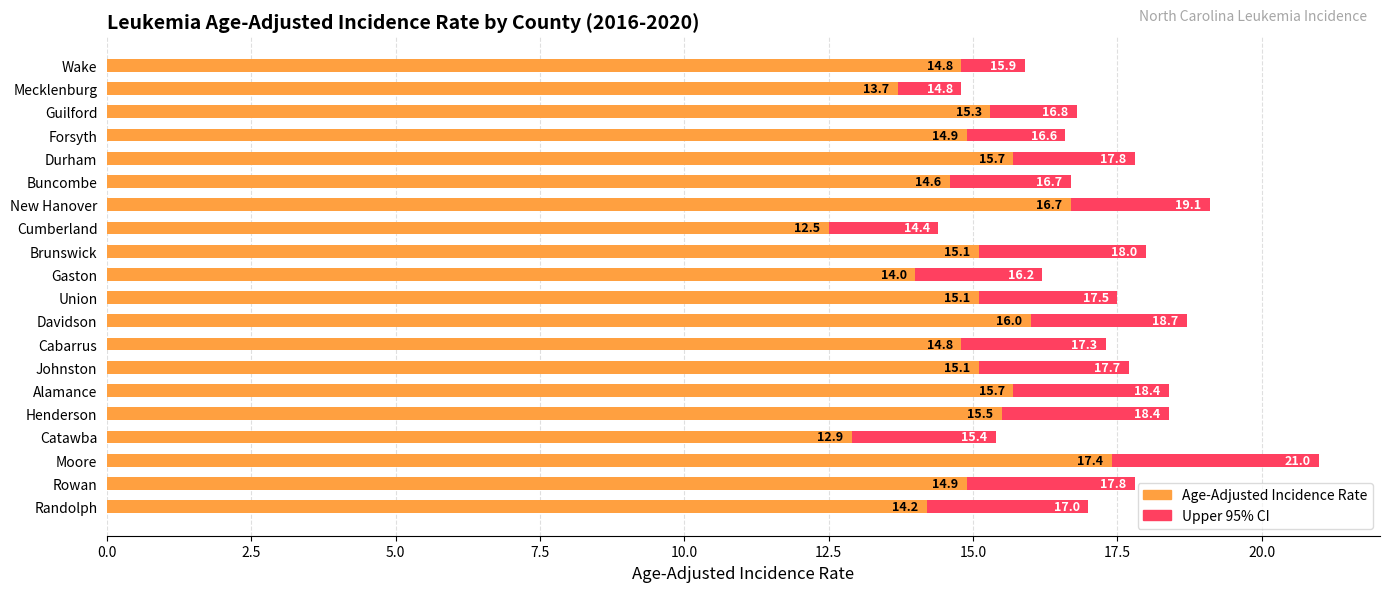

Which has a higher value, Union or Alamance?

Alamance